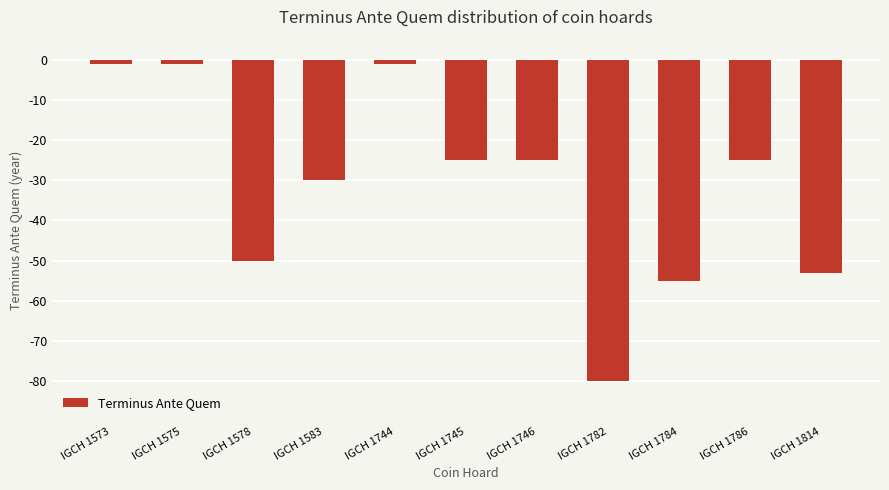

How many bars are there in total?

11